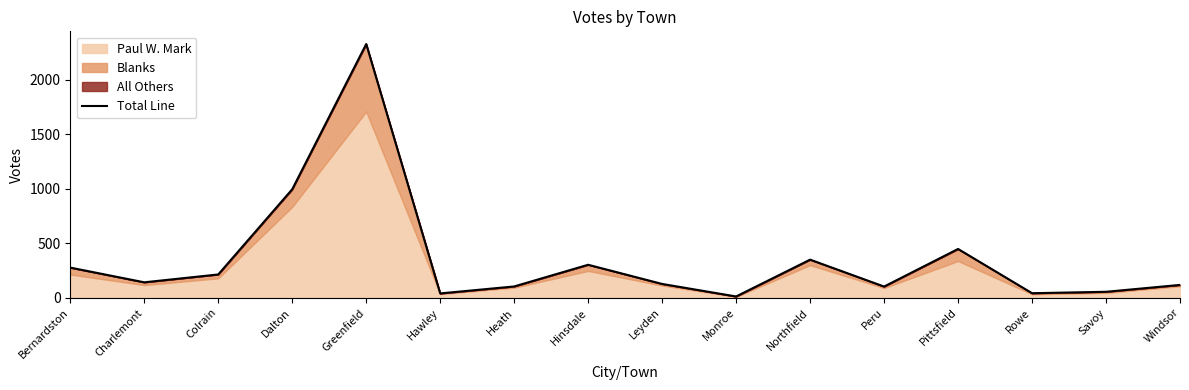

What is the average value?

354